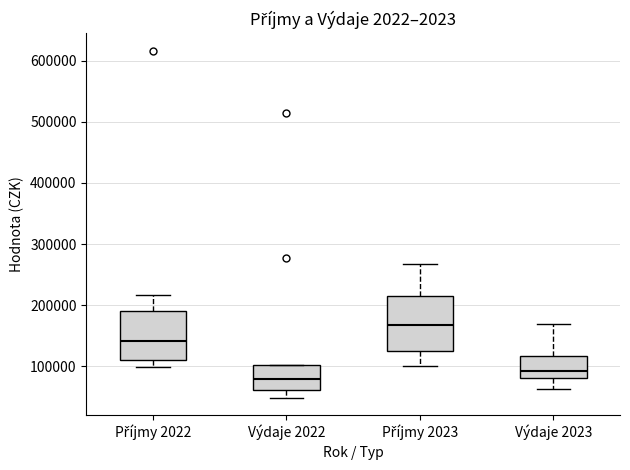

Reading left to right, read every box against the y-axis: the position of its median line, the range the box covers, and the ends of its whiskers. The values are not printed on the chart, so give them approximately, as read against the axis.

Příjmy 2022: median 140000, box 110000 to 190000, whiskers 100000 to 220000
Výdaje 2022: median 80000, box 60000 to 100000, whiskers 50000 to 100000
Příjmy 2023: median 170000, box 130000 to 220000, whiskers 100000 to 270000
Výdaje 2023: median 90000, box 80000 to 120000, whiskers 60000 to 170000